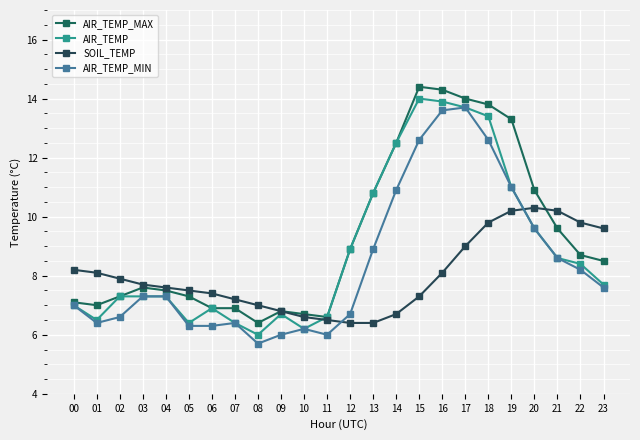

At which label is SOIL_TEMP closest to 8?

01